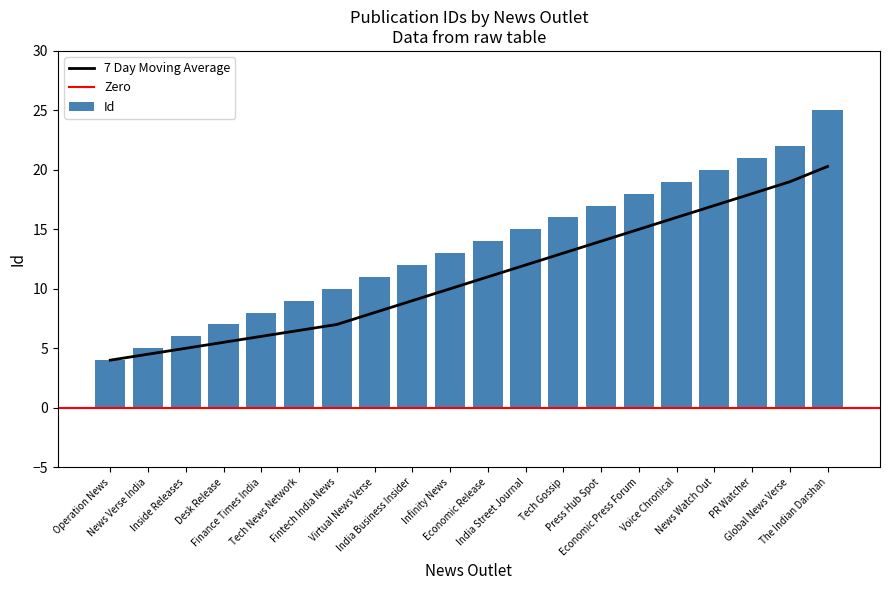

What is the change in value from Inside Releases to Virtual News Verse?

+5